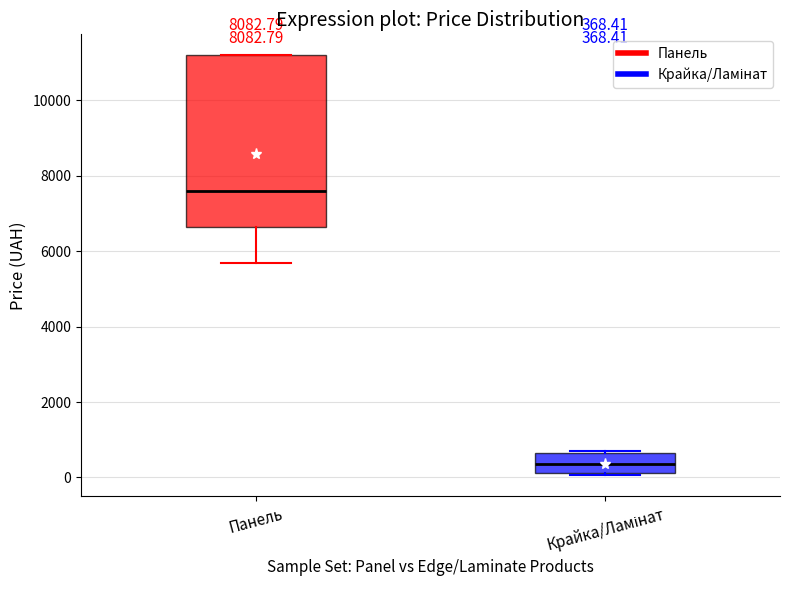

Comparing the boxes themselves (not the whiskers), which one is the tallest?

Панель